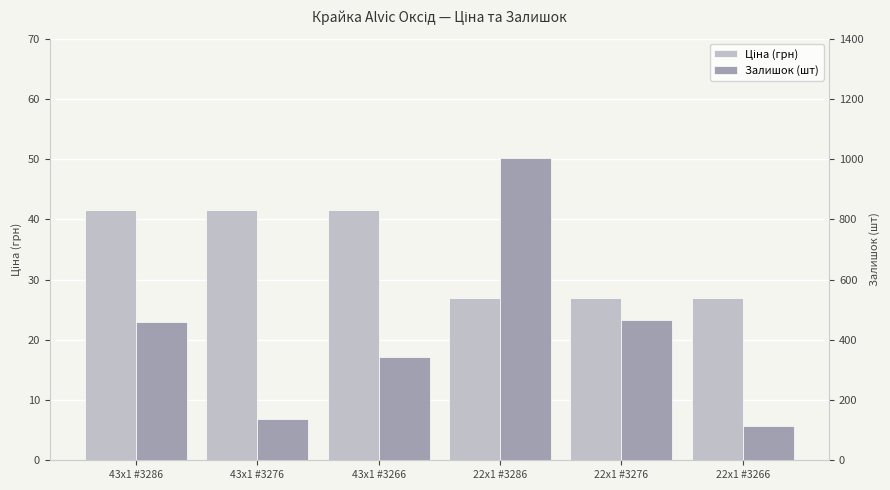

Are the bars grouped side by side (vs. stacked)?

Yes